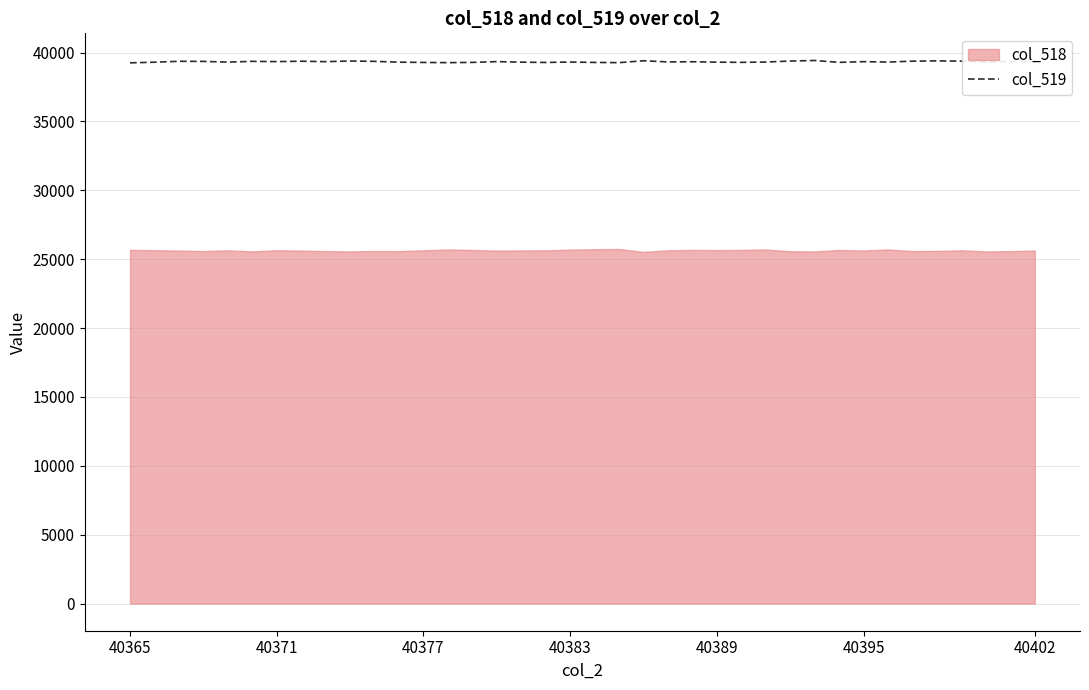

What is the difference between the values at 26 and 24?

8